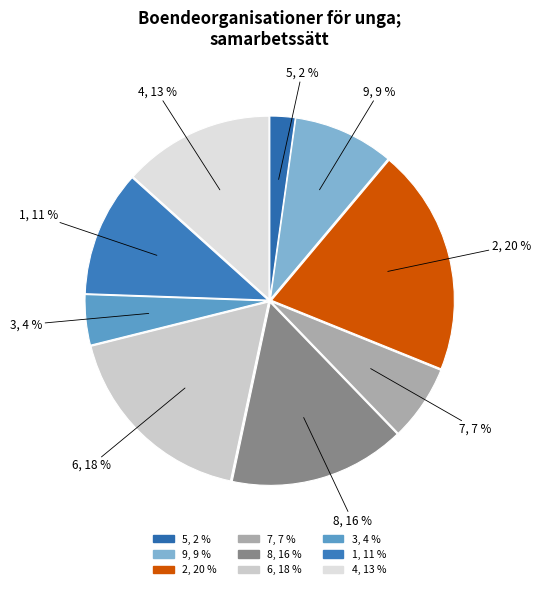

What is the largest slice in the pie chart?

2